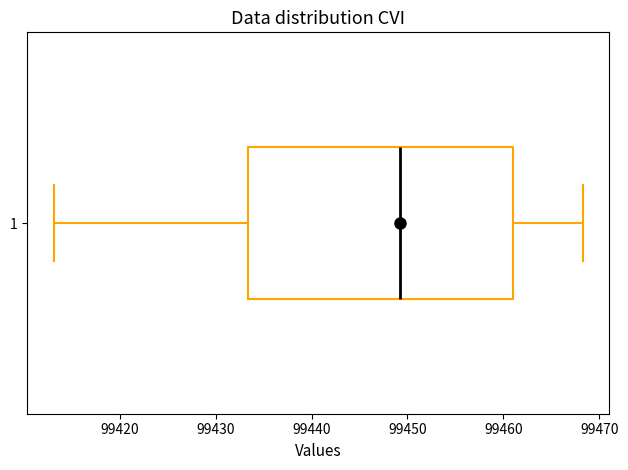

Read this box plot against the x-axis: the position of the median line, the range covered by the box, and the ends of both whiskers. The values are not printed on the chart, so give them approximately, as read against the axis.

median 99449, box 99433 to 99461, whiskers 99413 to 99468